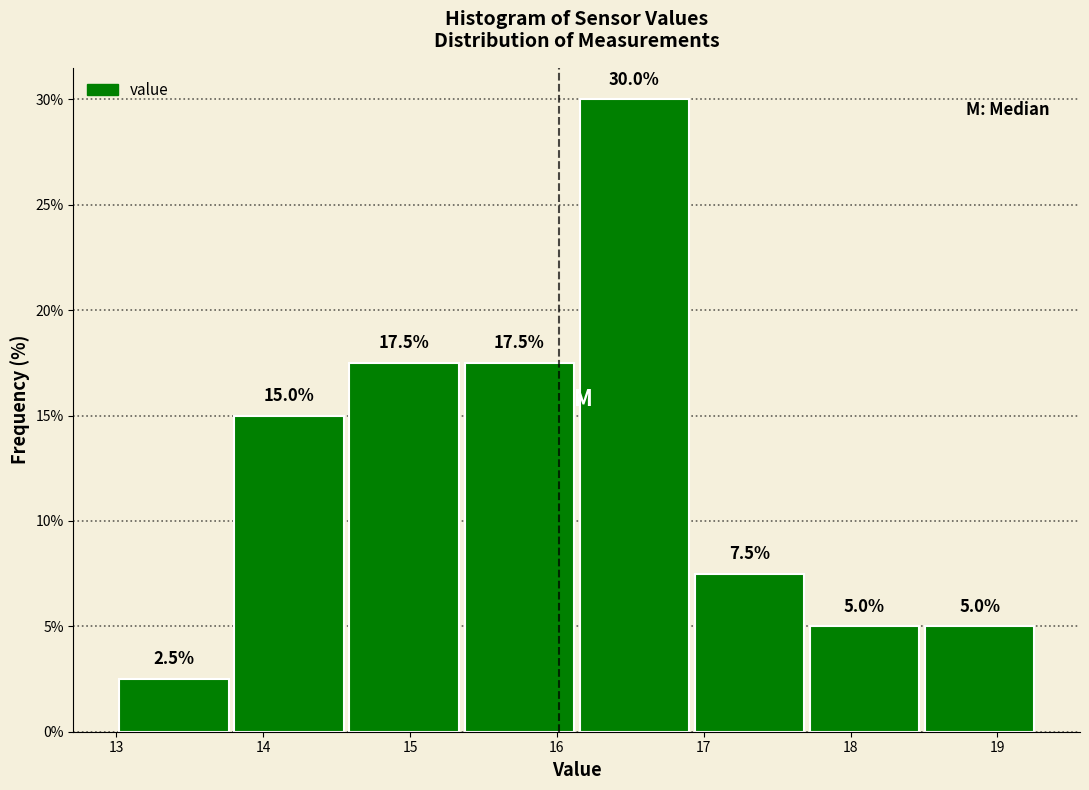

Reading left to right, list every bar in this chart as the range it spans on the x-axis followed by its height. The bar edges are not printed on the chart, so give them approximately, as read against the axis.

13.0 to 13.8: 2.5
13.8 to 14.6: 15.0
14.6 to 15.4: 17.5
15.4 to 16.1: 17.5
16.1 to 16.9: 30.0
16.9 to 17.7: 7.5
17.7 to 18.5: 5.0
18.5 to 19.3: 5.0